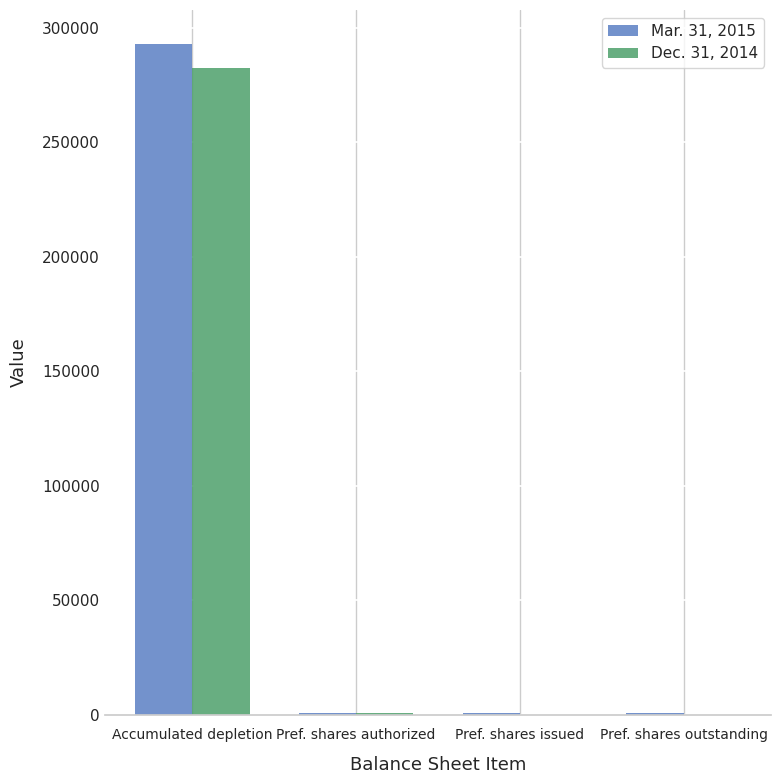

Is it true that Mar. 31, 2015 equals 193212 at Accumulated depletion?

False